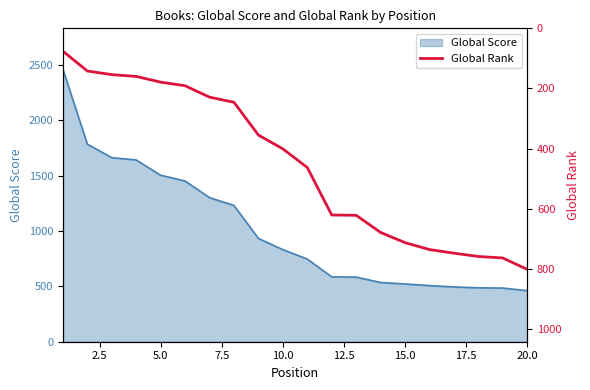

What is the minimum value for Global Score?

461